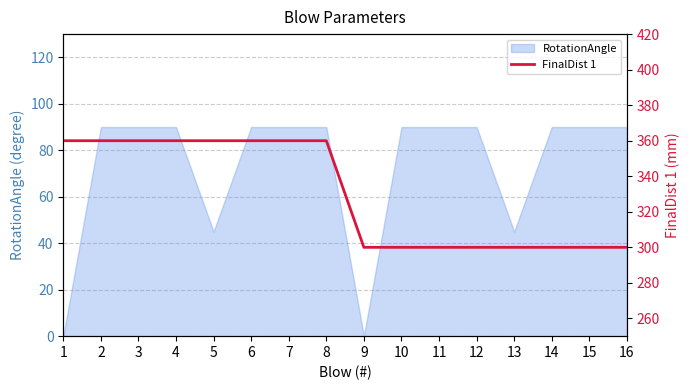

What is the highest value of the RotationAngle series?

90